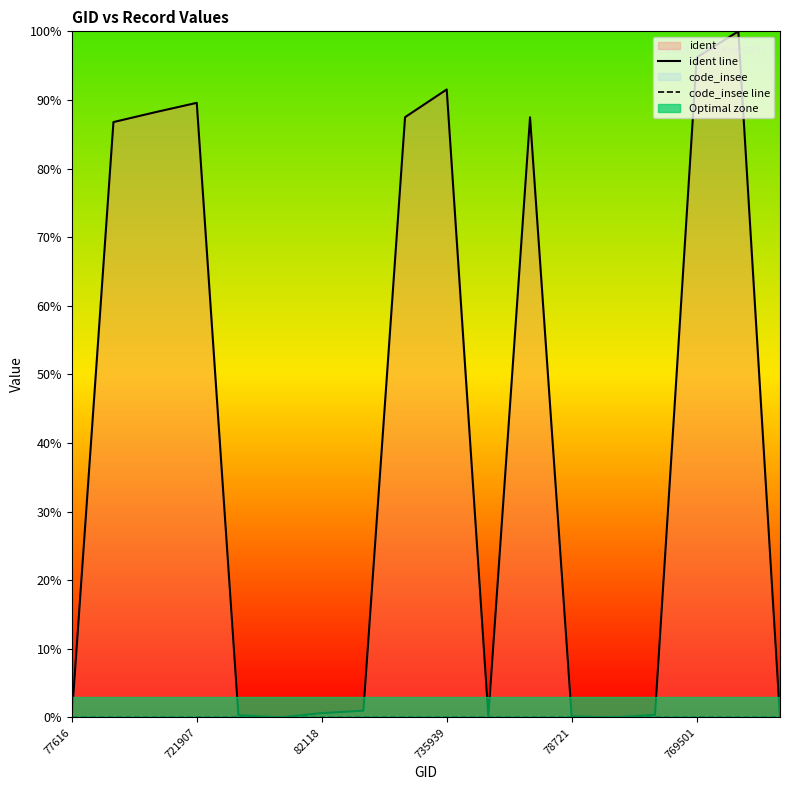

Rank the series at 10 from lowest to highest value.

code_insee line, ident line